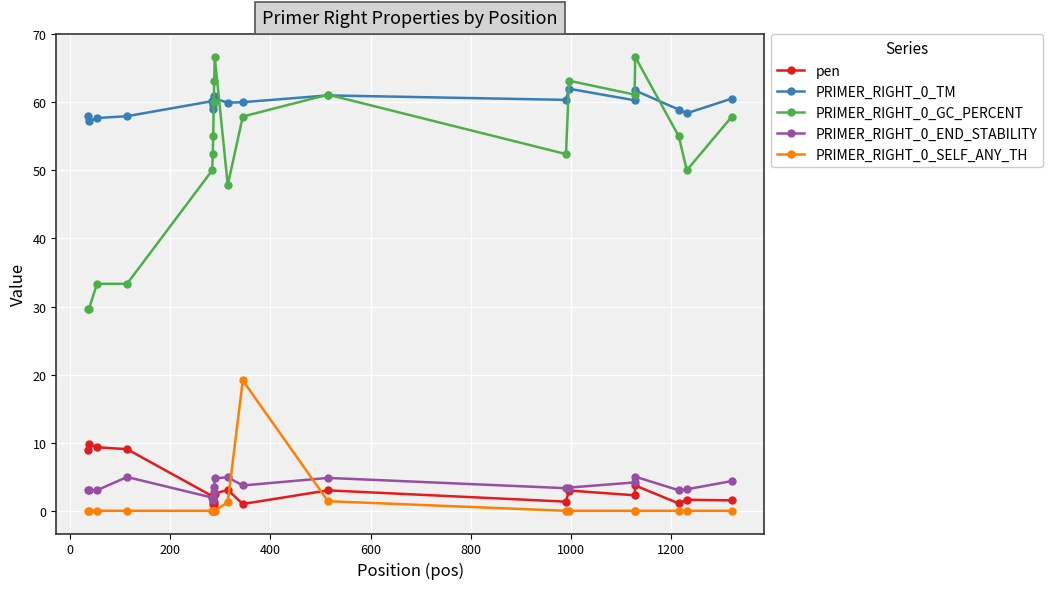

What are all the series names shown in the legend?

pen, PRIMER_RIGHT_0_TM, PRIMER_RIGHT_0_GC_PERCENT, PRIMER_RIGHT_0_END_STABILITY, PRIMER_RIGHT_0_SELF_ANY_TH